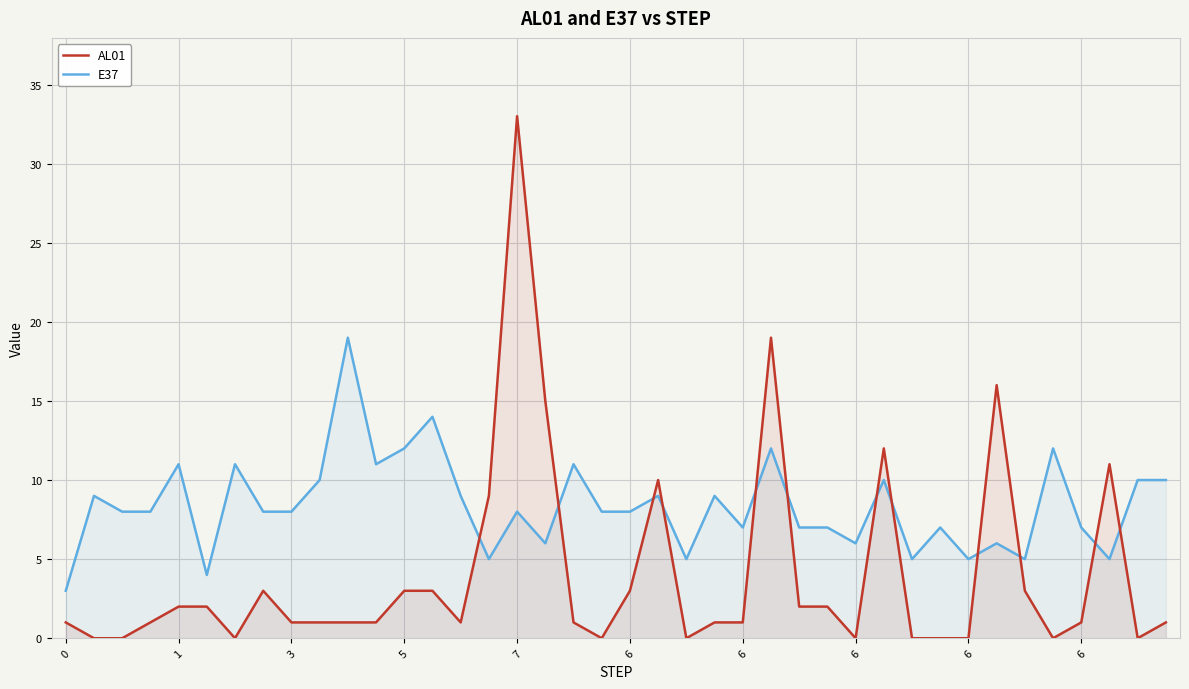

Which series has the widest spread of values?

AL01